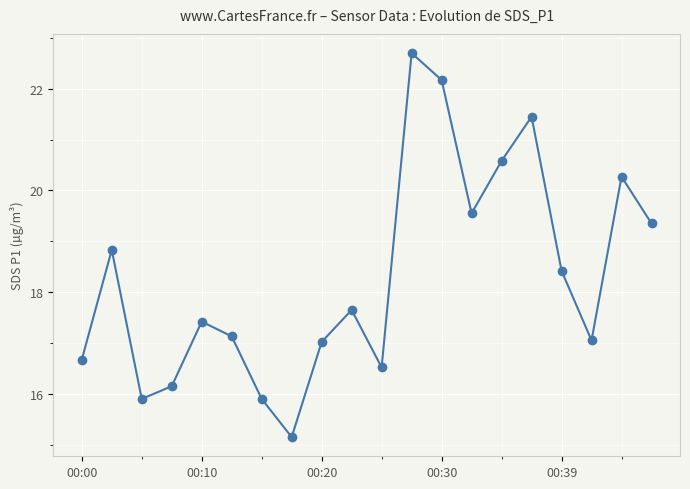

What is the greatest value displayed?

22.7